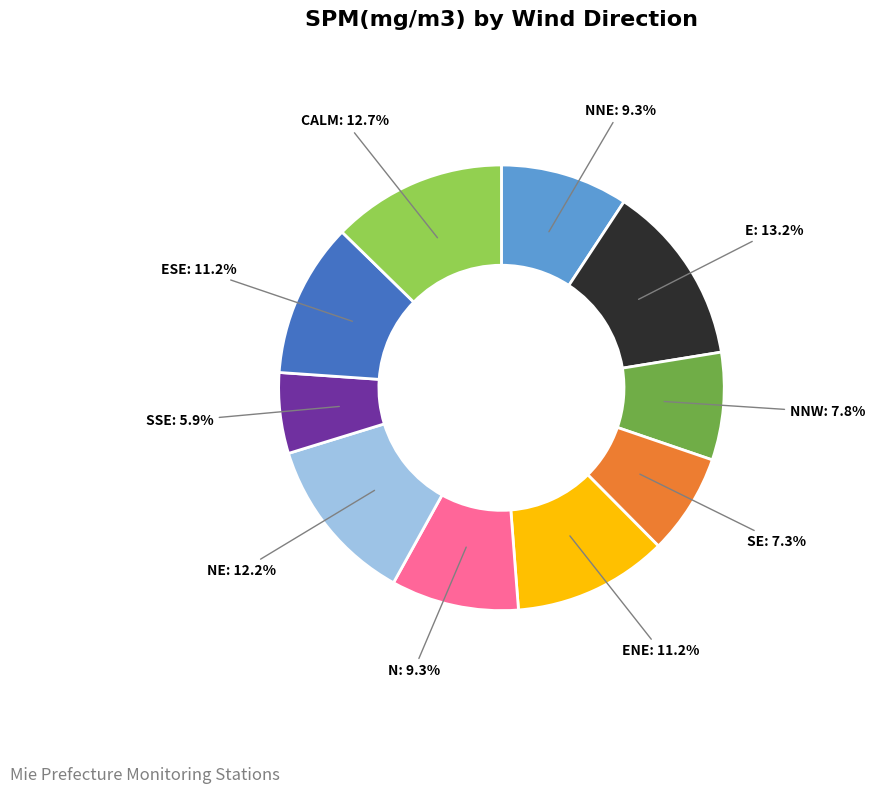

How many segments does this pie chart have?

10